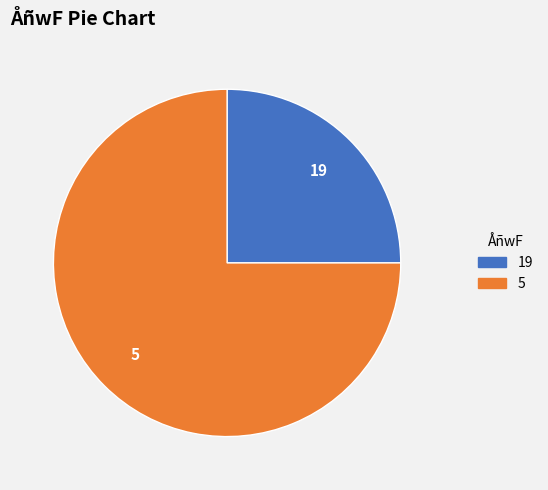

Do 5 and 19 together represent more than half of the pie?

Yes